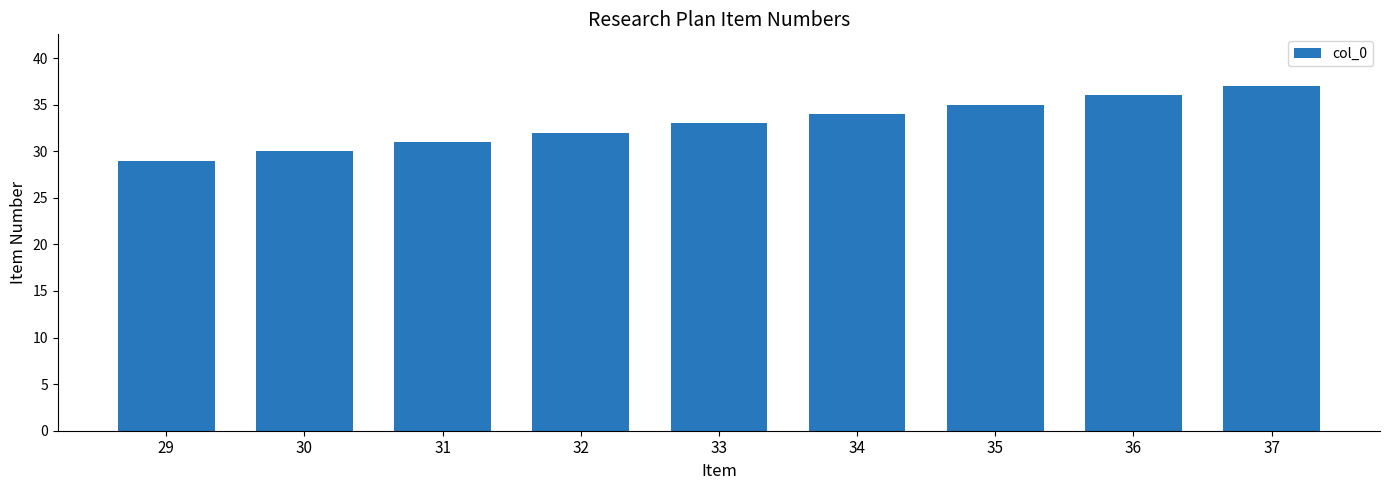

Which category has the lowest value across all series?

29